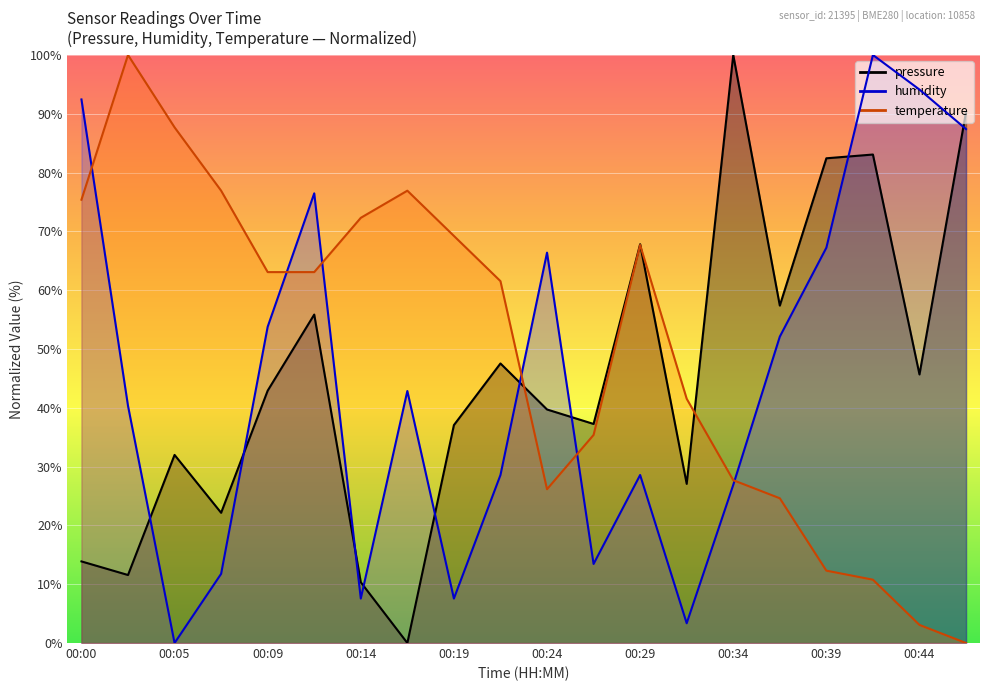

How many lines are shown in the chart?

3